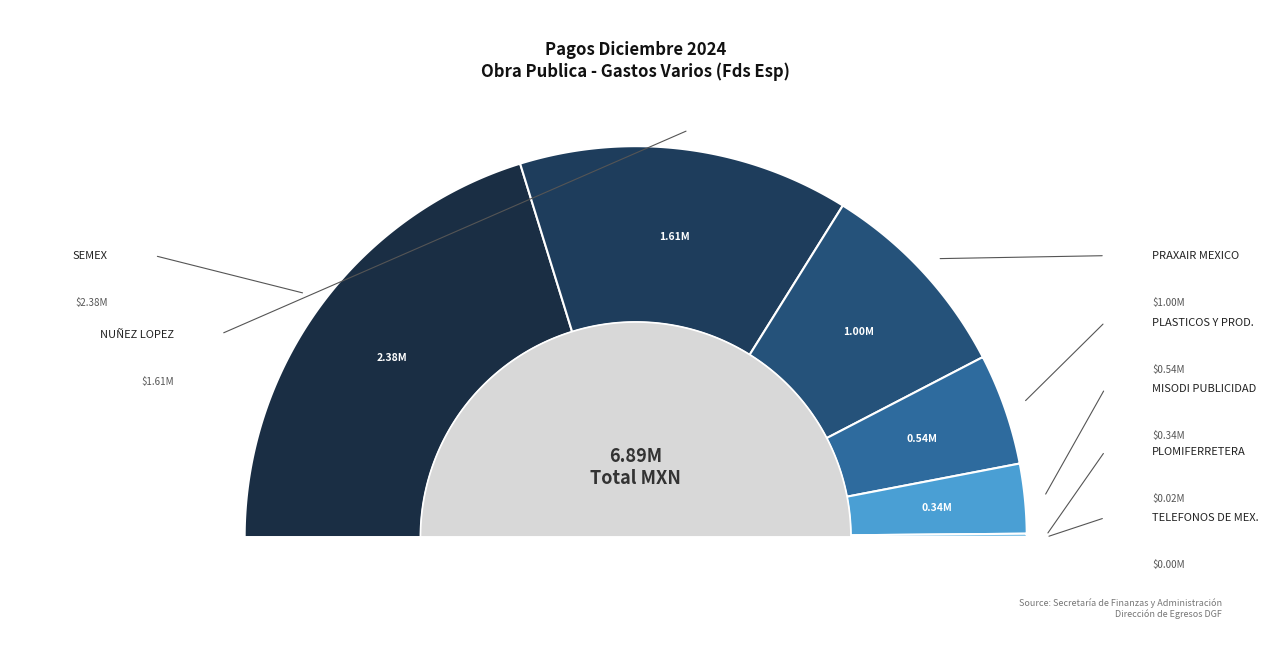

The TELEFONOS DE MEXICO slice represents 1% of the pie. True or false?

False